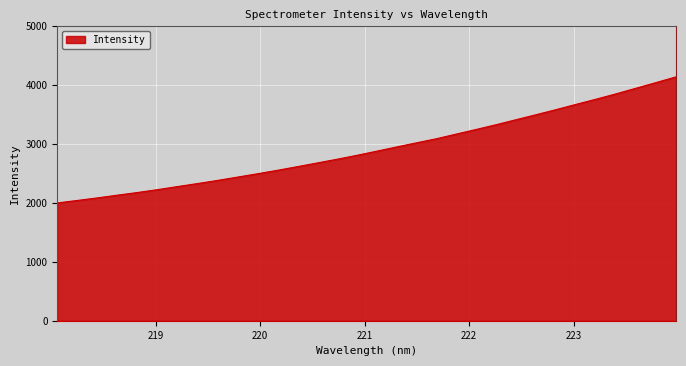

What is the greatest value displayed?

4141.0